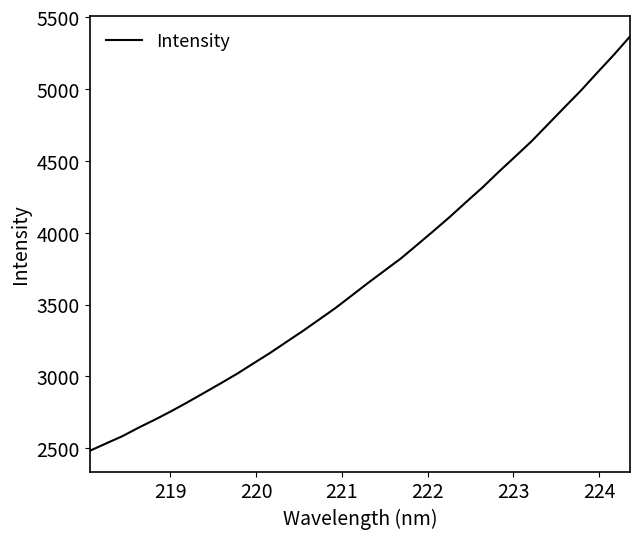

What is the difference between the maximum and minimum values?

2882.6